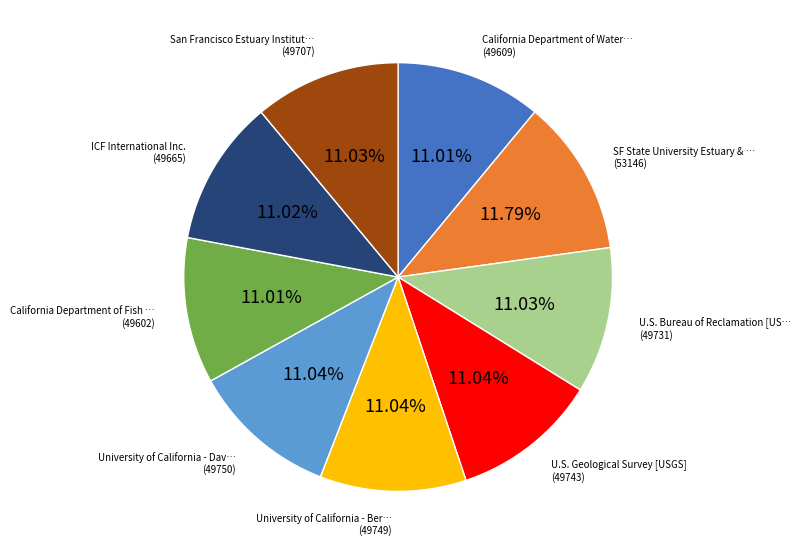

Is there a majority slice in this chart?

No